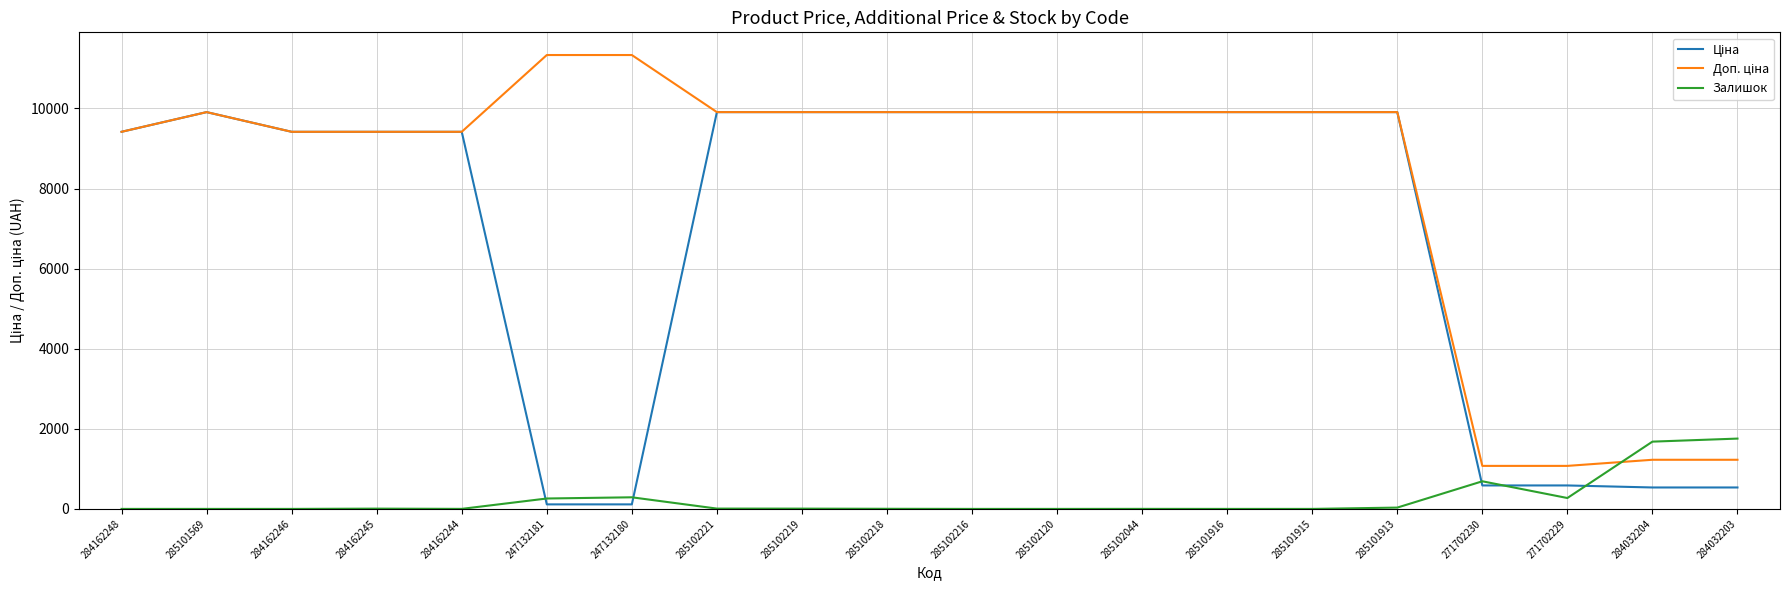

At which label is Залишок closest to 878?

271702230